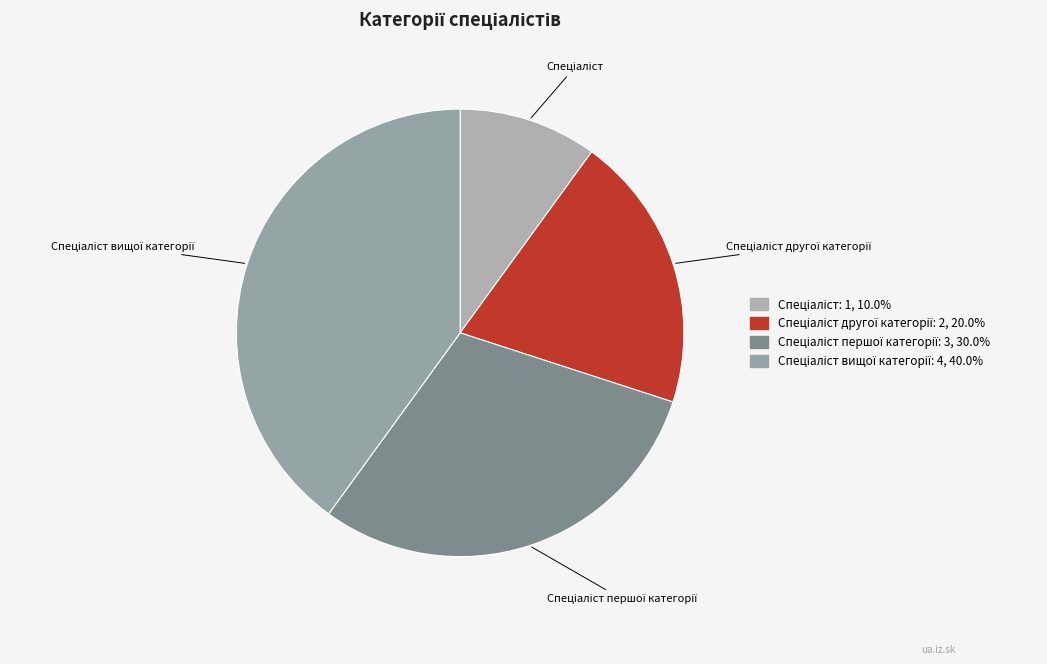

How many slices are in this pie chart?

4